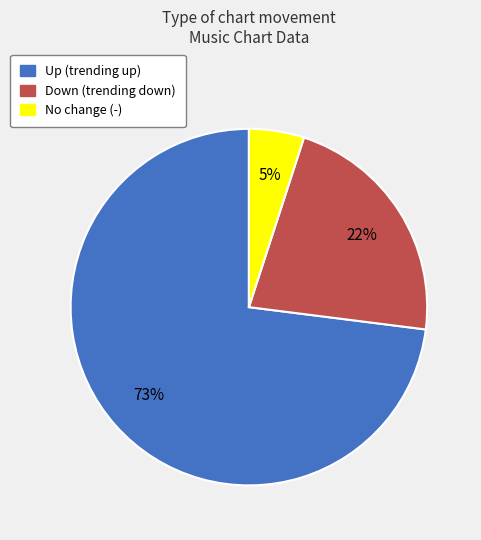

To the nearest percent, what is the average slice percentage?

33%